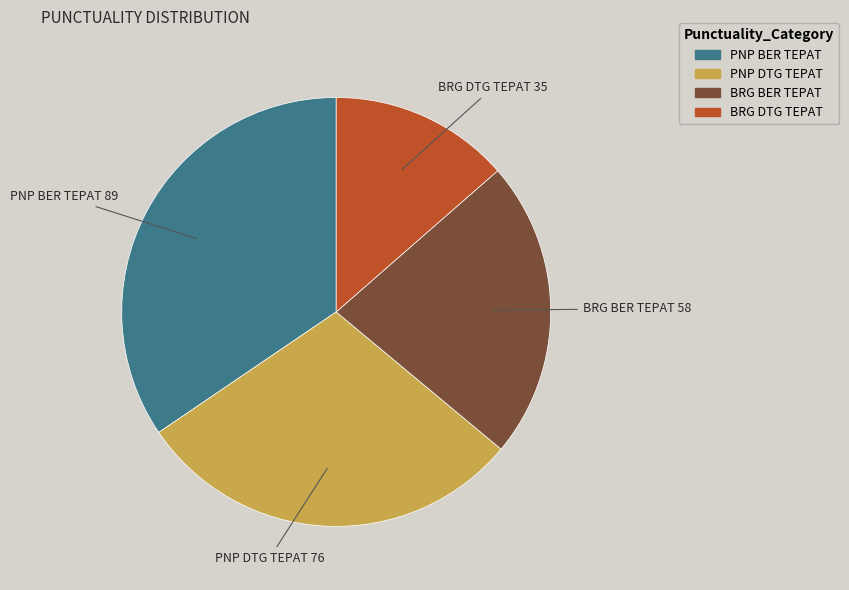

Does any single category account for the majority?

No